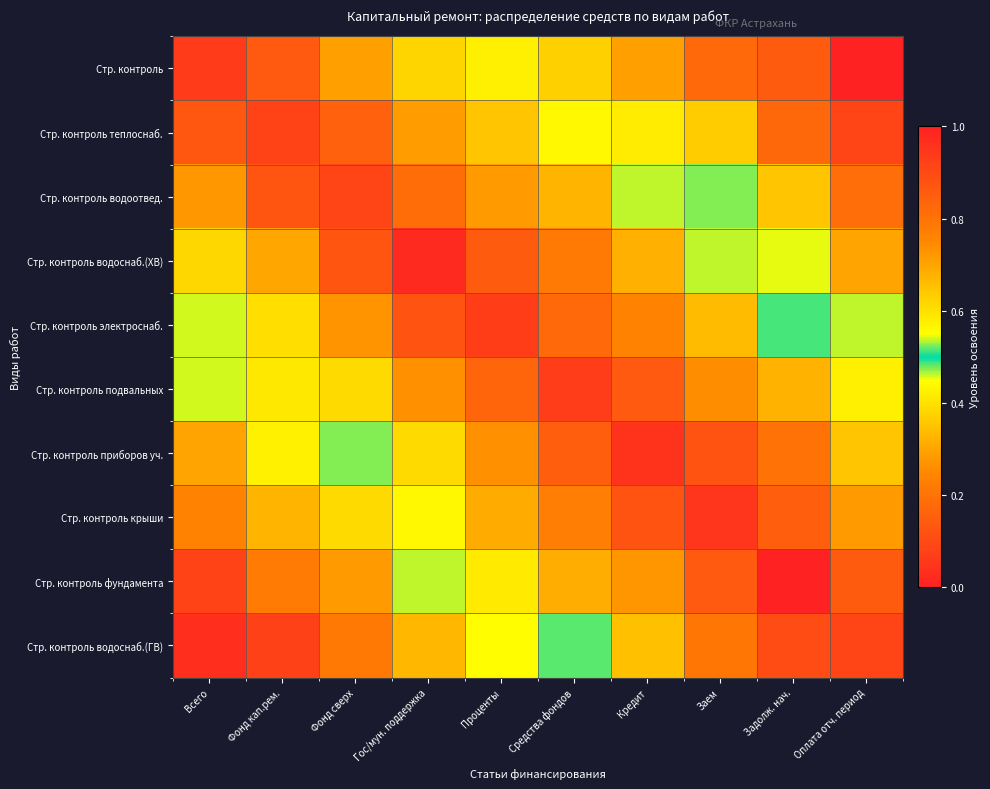

Between Фонд кап.рем. and Средства фондов, which is larger?

Средства фондов